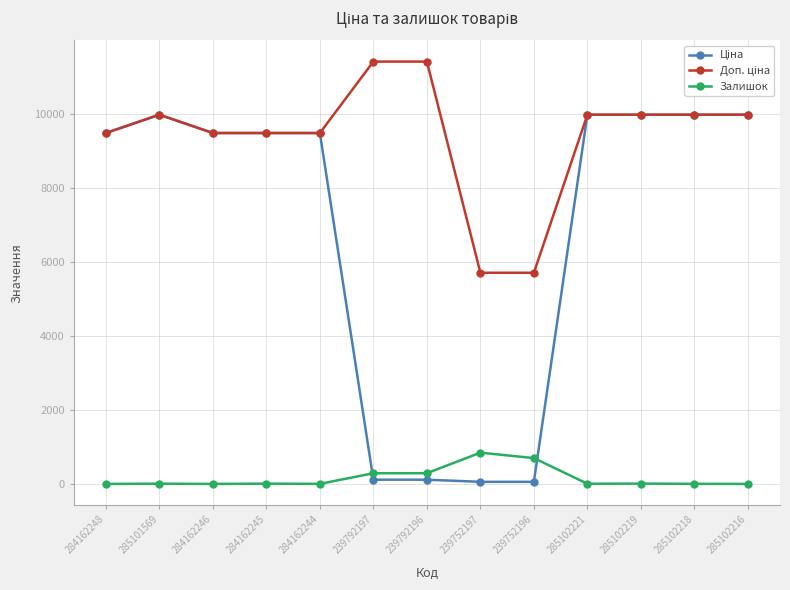

What is the difference between the highest and lowest values at 284162246?

9480.1